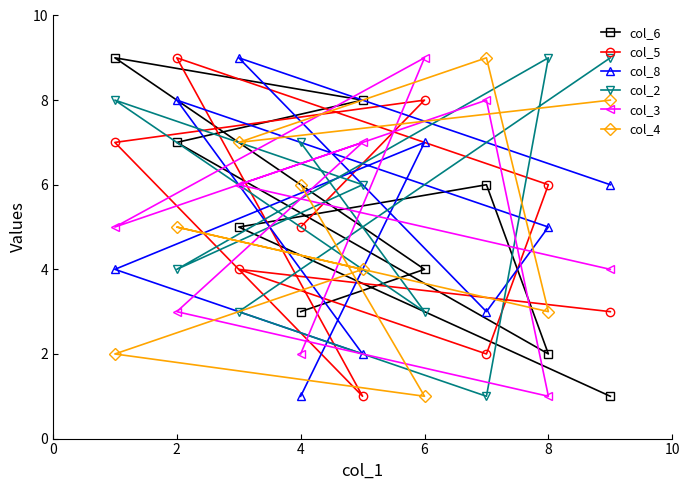

How many values in the col_3 series are below 5?

4